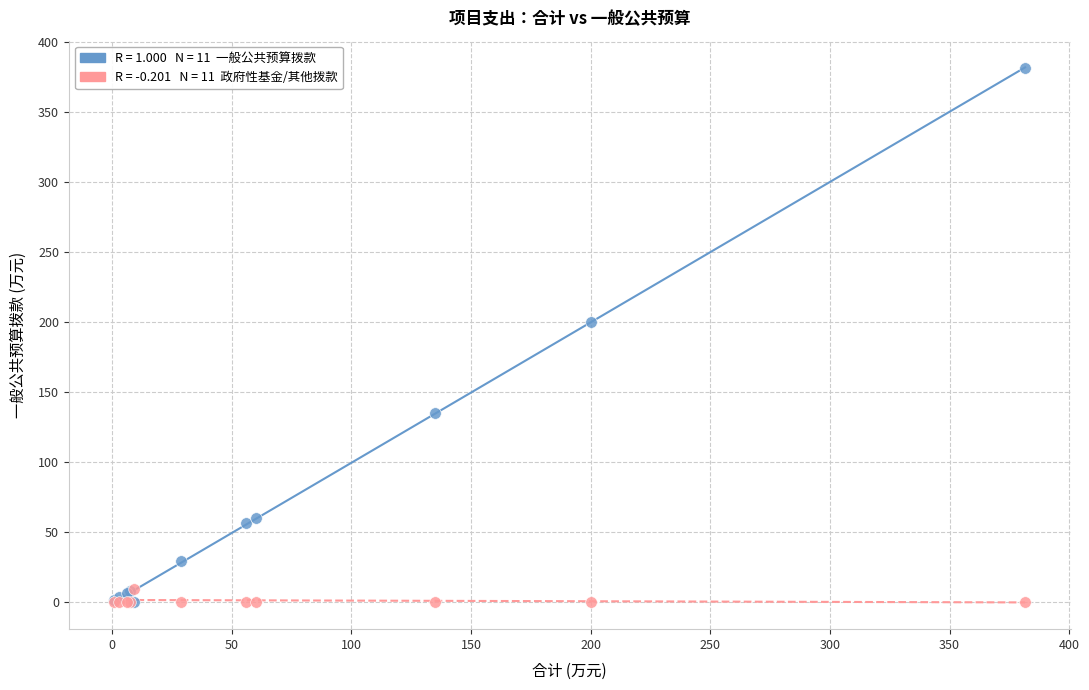

Across all series, what Y value is closest to 190?

200.0